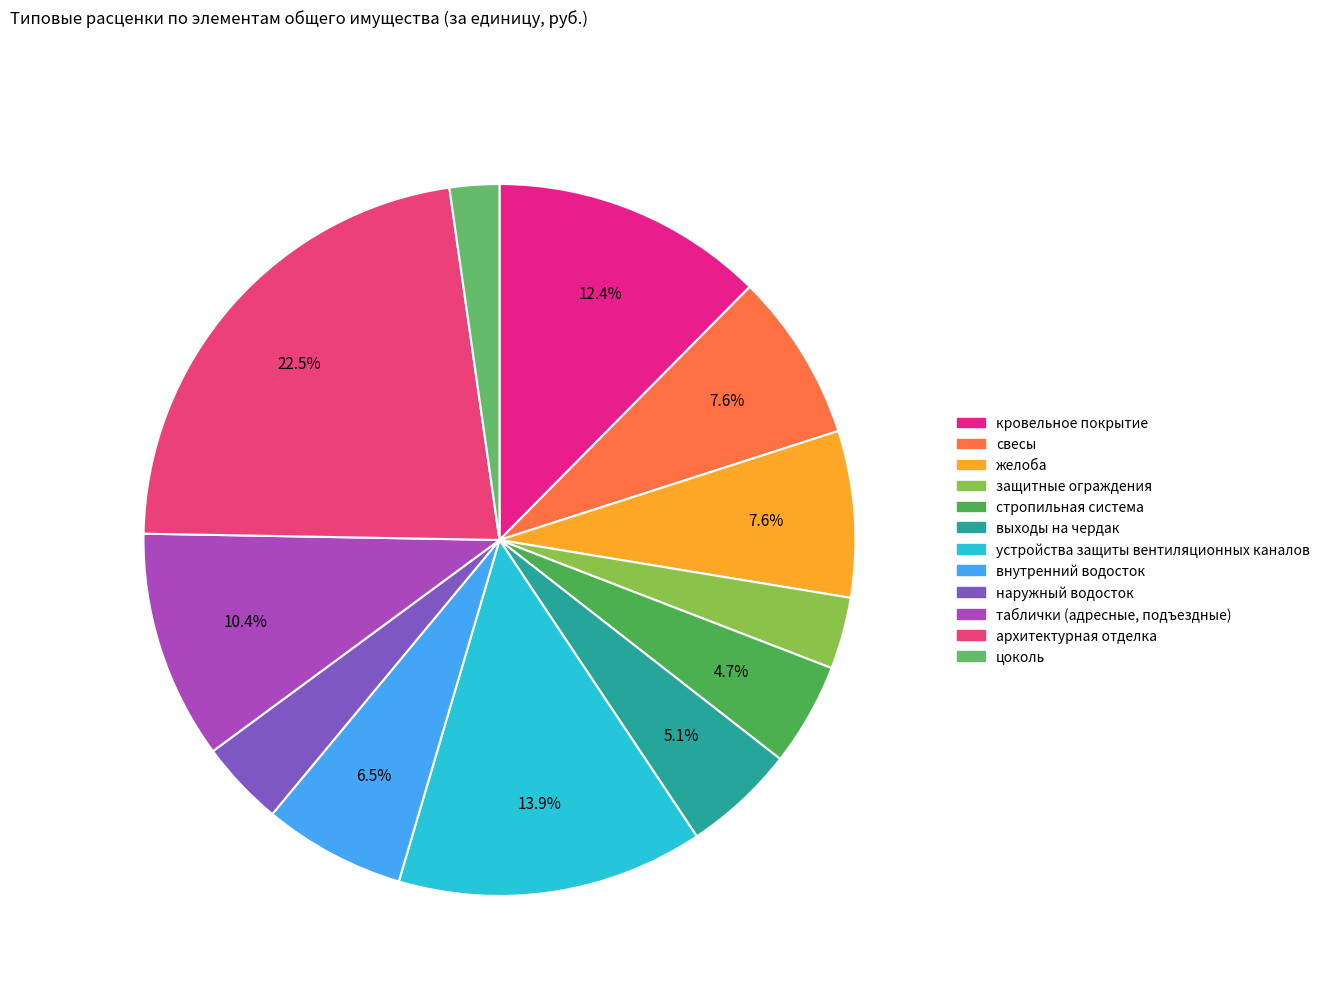

Rank the categories by value from highest to lowest.

архитектурная отделка, устройства защиты вентиляционных каналов, кровельное покрытие, таблички (адресные, подъездные), свесы, желоба, внутренний водосток, выходы на чердак, стропильная система, наружный водосток, защитные ограждения, цоколь